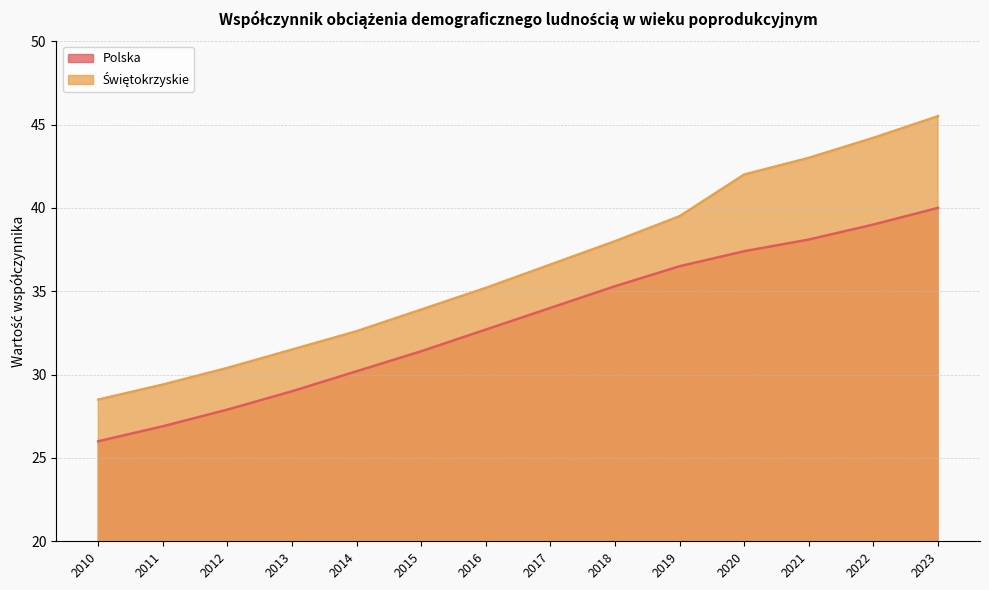

What is the value of the Świętokrzyskie point at the 3rd from the left?

30.4